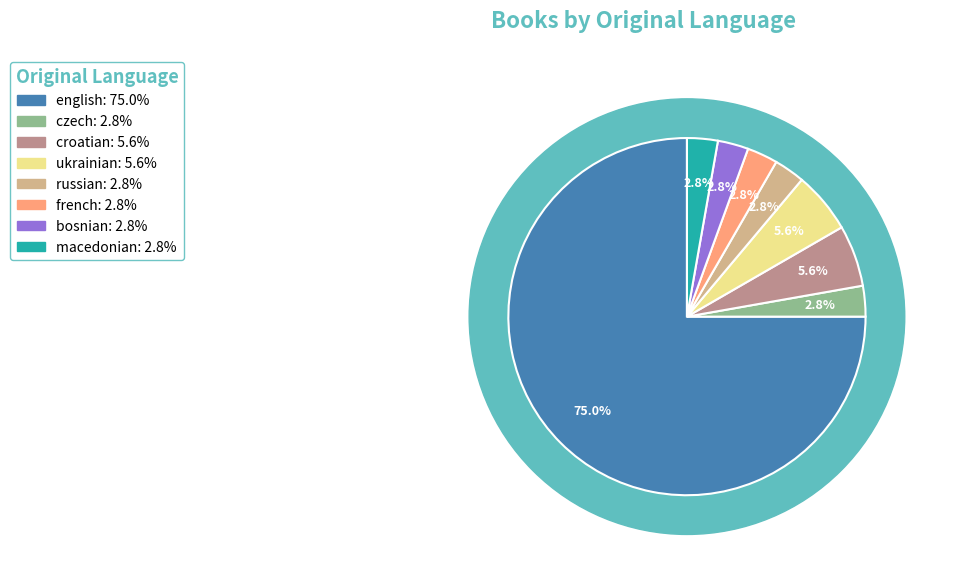

Does english account for over 50% of the chart?

Yes